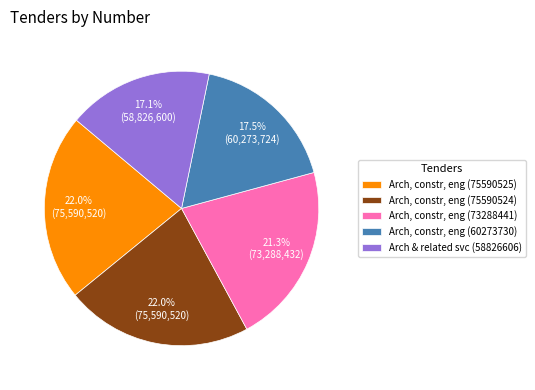

Does any single category account for the majority?

No